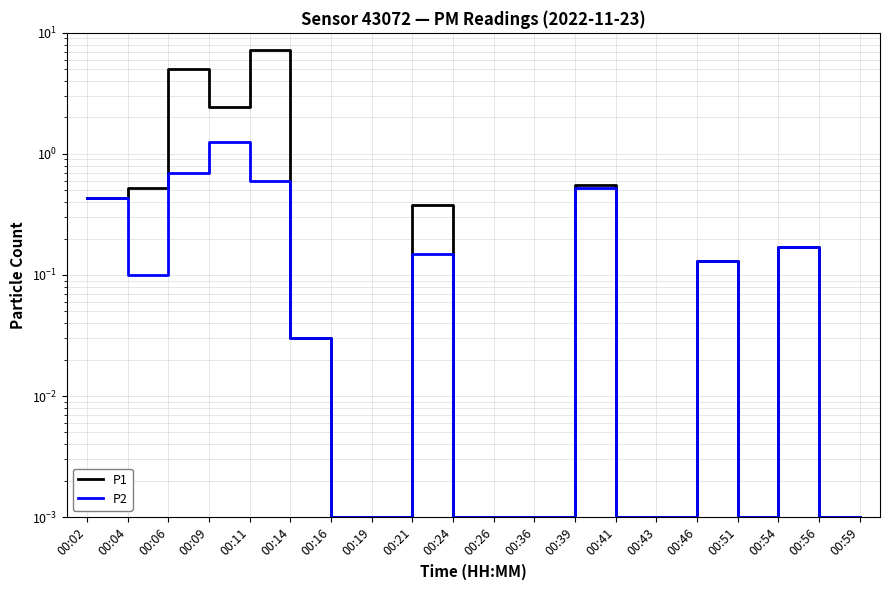

True or false: P1 has a value of 0.1 at 00:46.

True